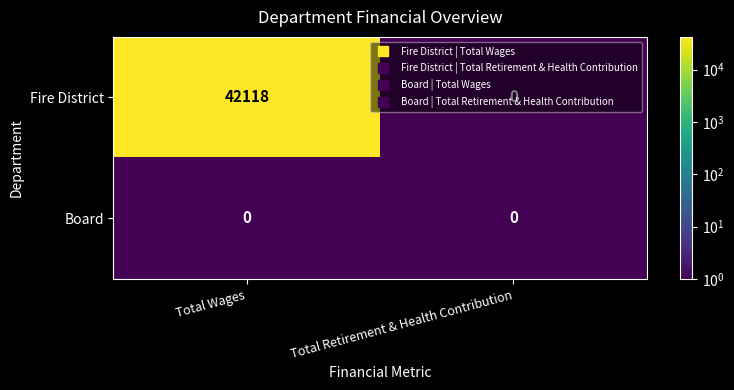

What is the spread (max minus min) of values at Total Wages?

42118